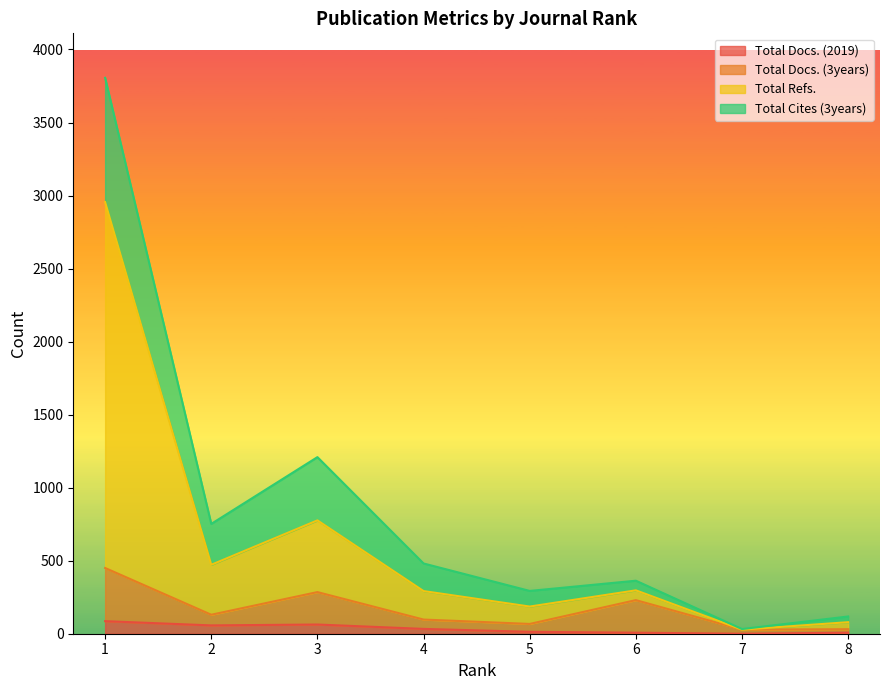

Is the value of Total Docs. (2019) at 3 greater than the value of Total Refs. at 7?

Yes